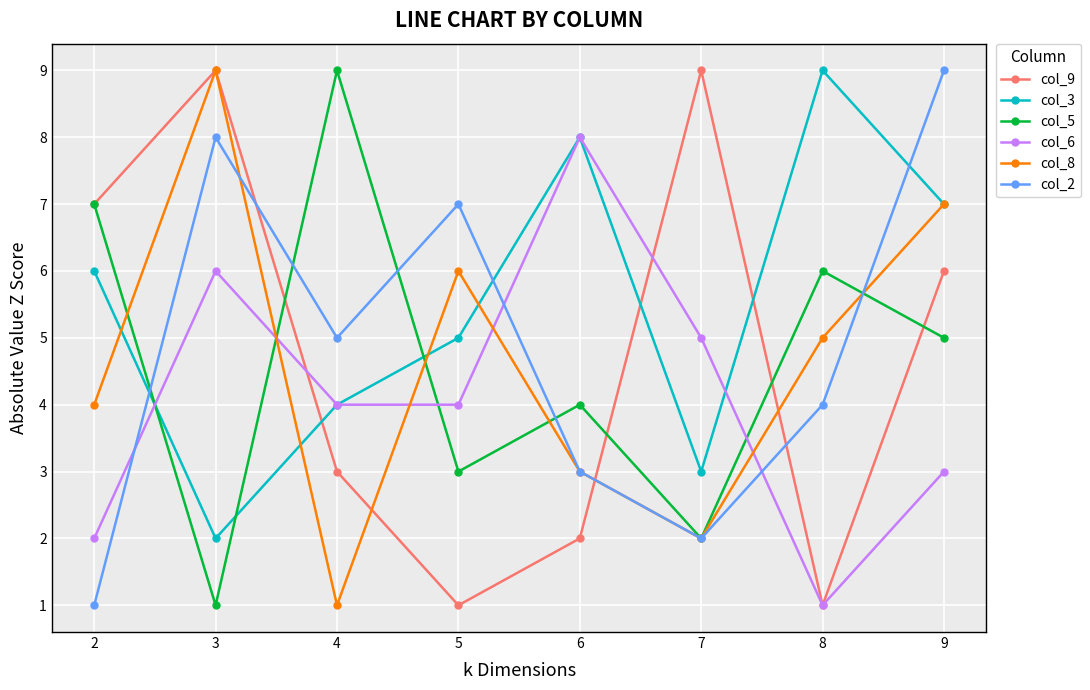

At which category does col_6 reach its first local peak?

3